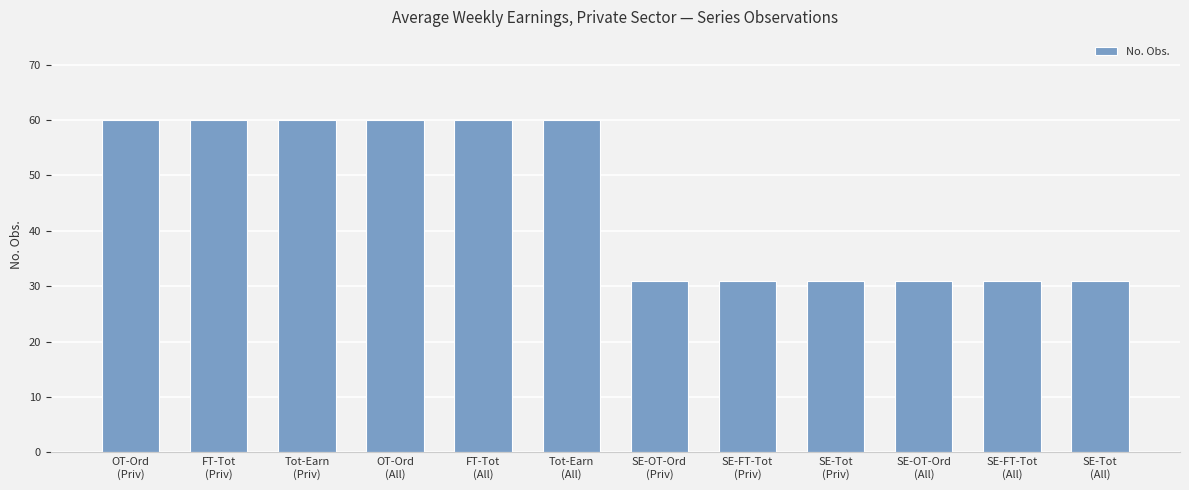

What is the label of the 7th bar from the right?

Tot-Earn
(All)